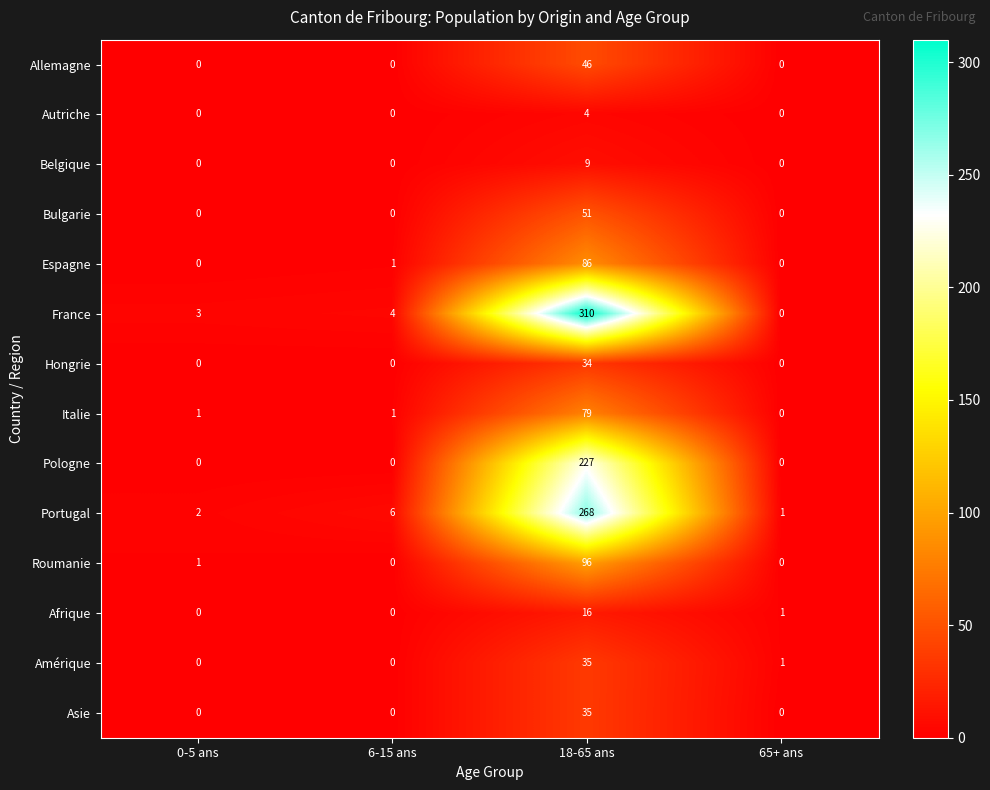

What is the difference between the maximum and minimum values in the Hongrie series?

34